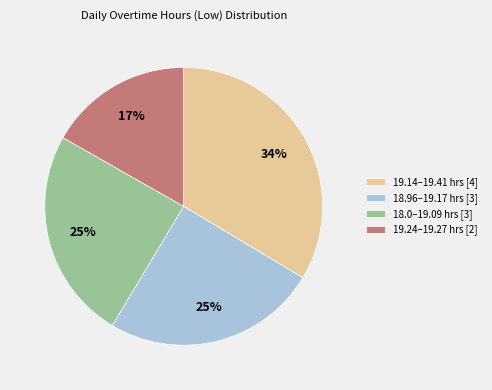

To the nearest percent, what portion does 19.24–19.27 hrs [2] represent?

17%